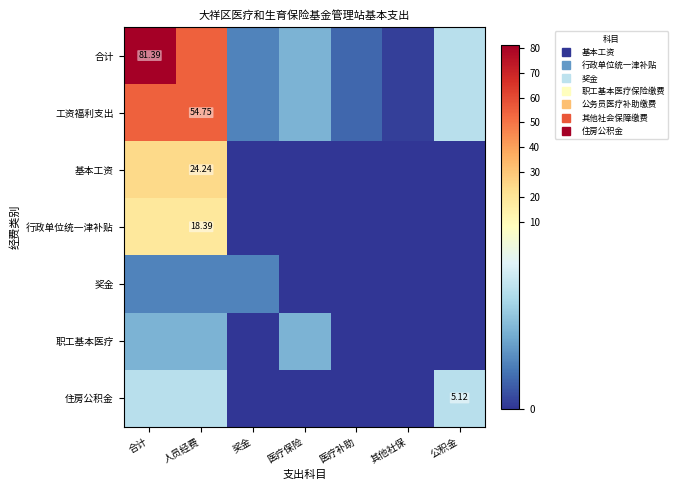

The value of 行政单位统一津补贴 at 其他社保 is 11.7. True or false?

False